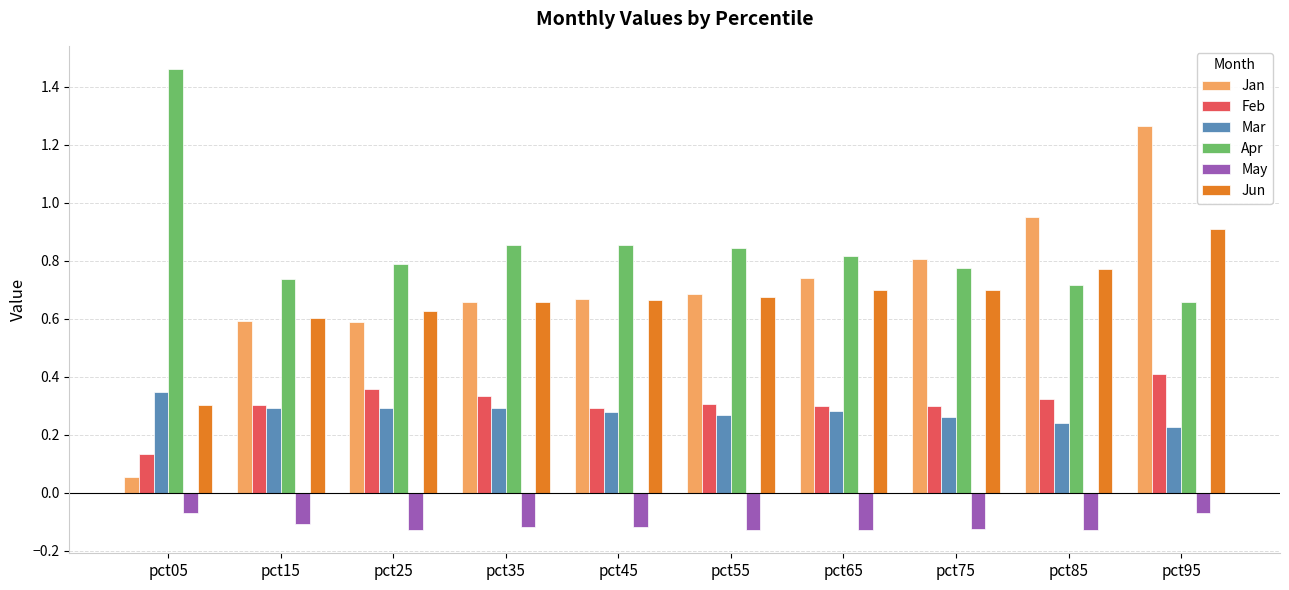

What is the sum of all Jan values?

7.0